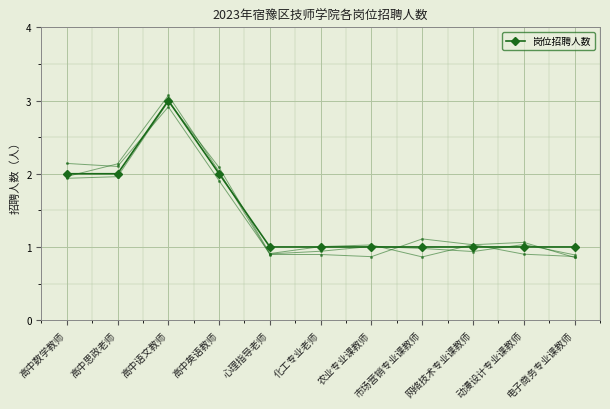

What is the difference between the values at 心理指导老师 and 高中思政老师?

1